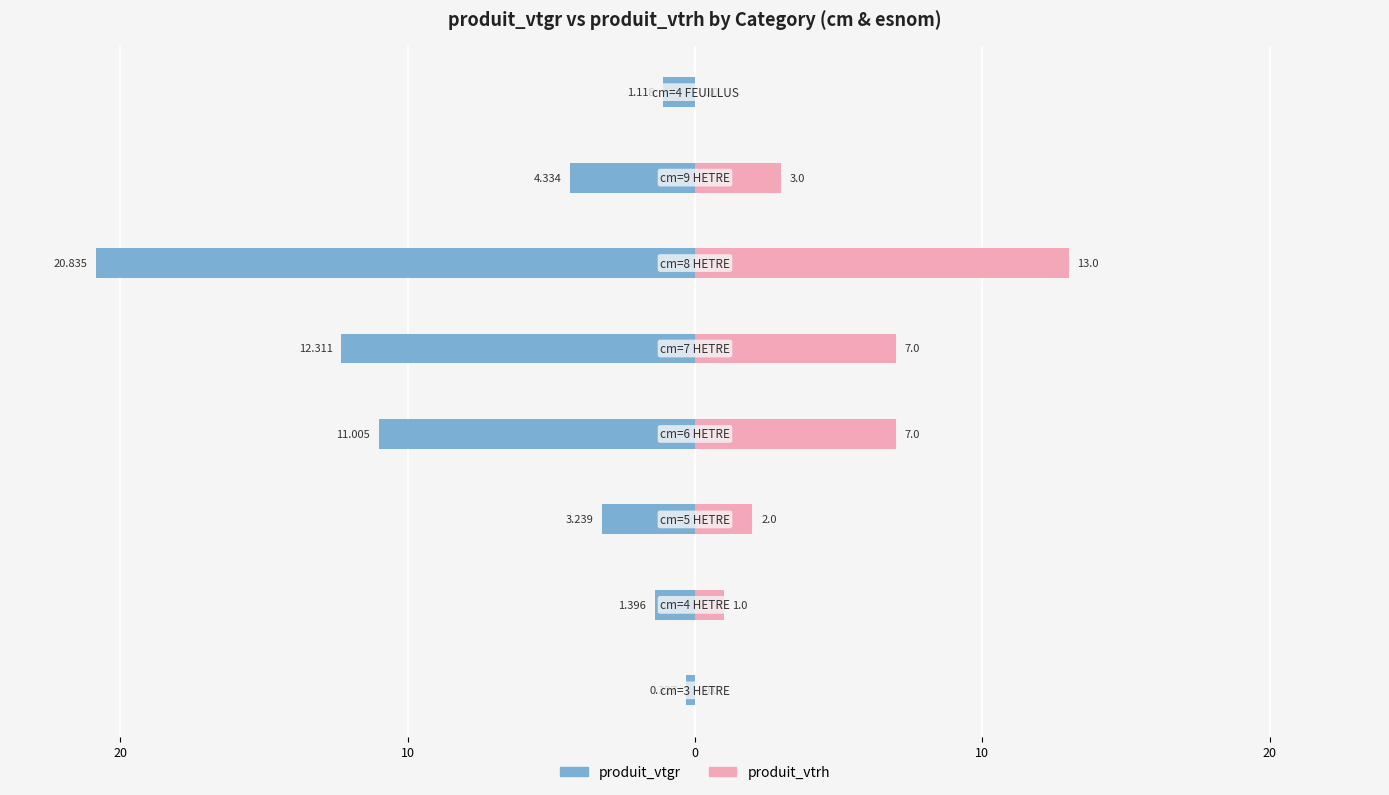

What value does the produit_vtrh series have at 10?

7.0